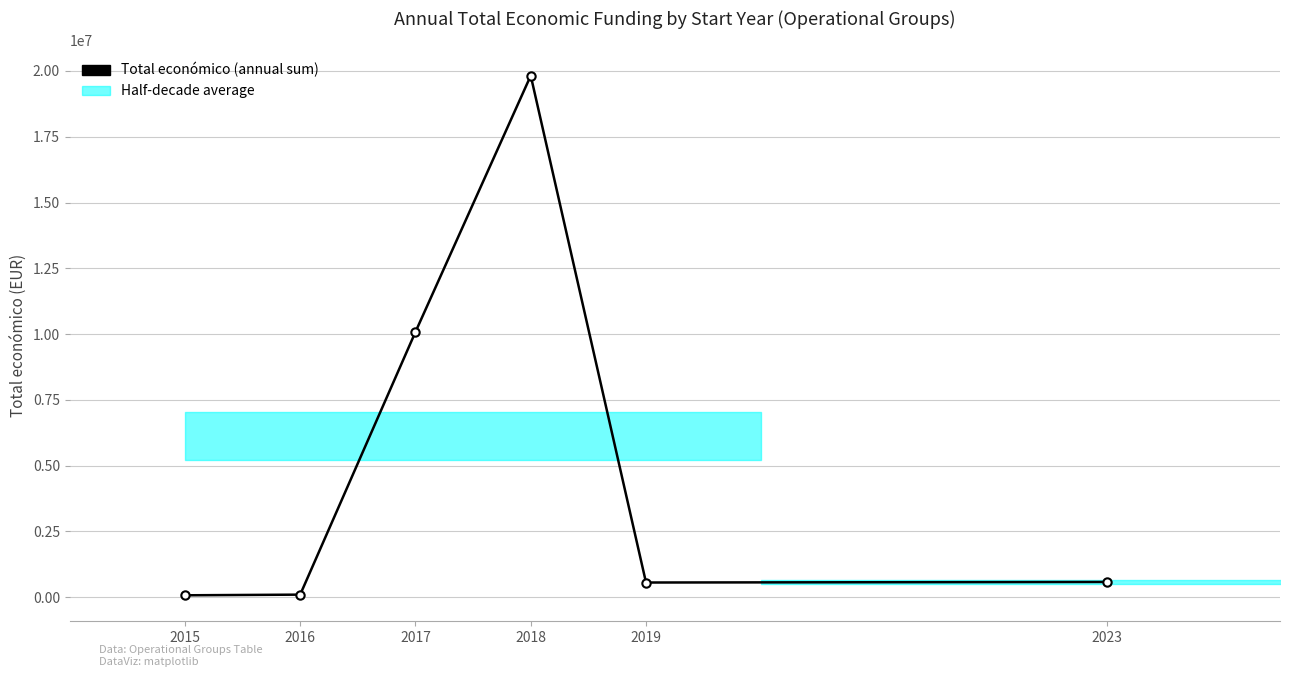

What is the value of the 1st point from the left?

72249